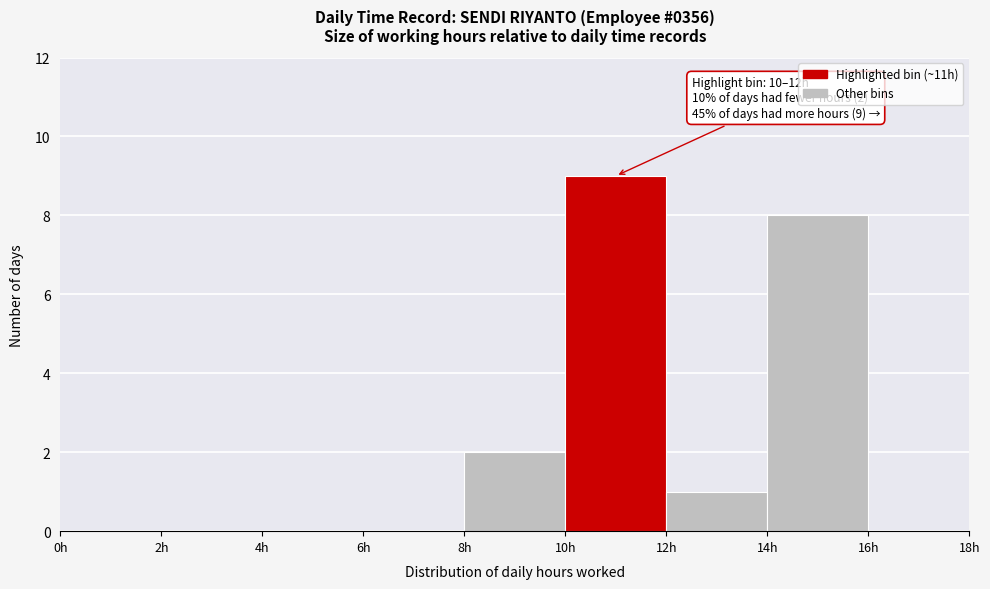

Which range on the x-axis has the tallest bar?

10 to 12